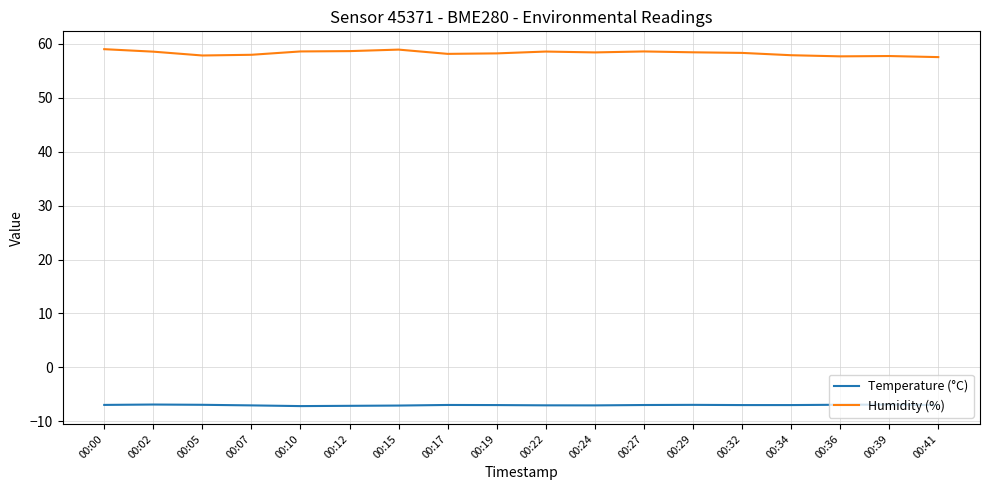

What is the maximum value shown in the chart?

59.0